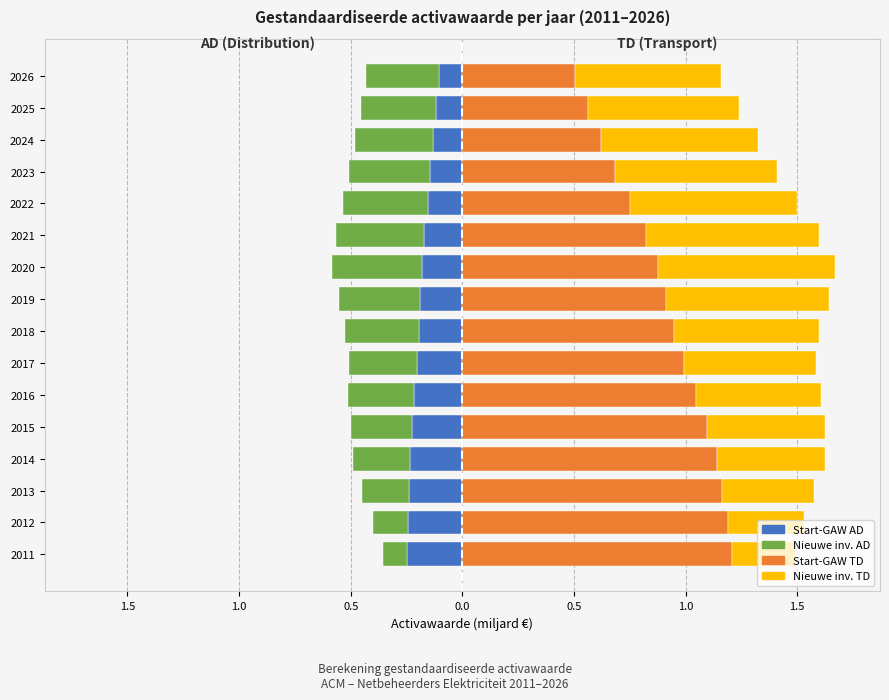

Reading right to left, extract all data points from this chart.

Start-GAW AD: -0.1	-0.1	-0.1	-0.1	-0.2	-0.2	-0.2	-0.2	-0.2	-0.2	-0.2	-0.2	-0.2	-0.2	-0.2	-0.2
Nieuwe inv. AD: -0.3	-0.3	-0.4	-0.4	-0.4	-0.4	-0.4	-0.4	-0.3	-0.3	-0.3	-0.3	-0.3	-0.2	-0.2	-0.1
Start-GAW TD: 0.5	0.6	0.6	0.7	0.7	0.8	0.9	0.9	0.9	1.0	1.0	1.1	1.1	1.2	1.2	1.2
Nieuwe inv. TD: 0.7	0.7	0.7	0.7	0.8	0.8	0.8	0.7	0.7	0.6	0.6	0.5	0.5	0.4	0.3	0.3